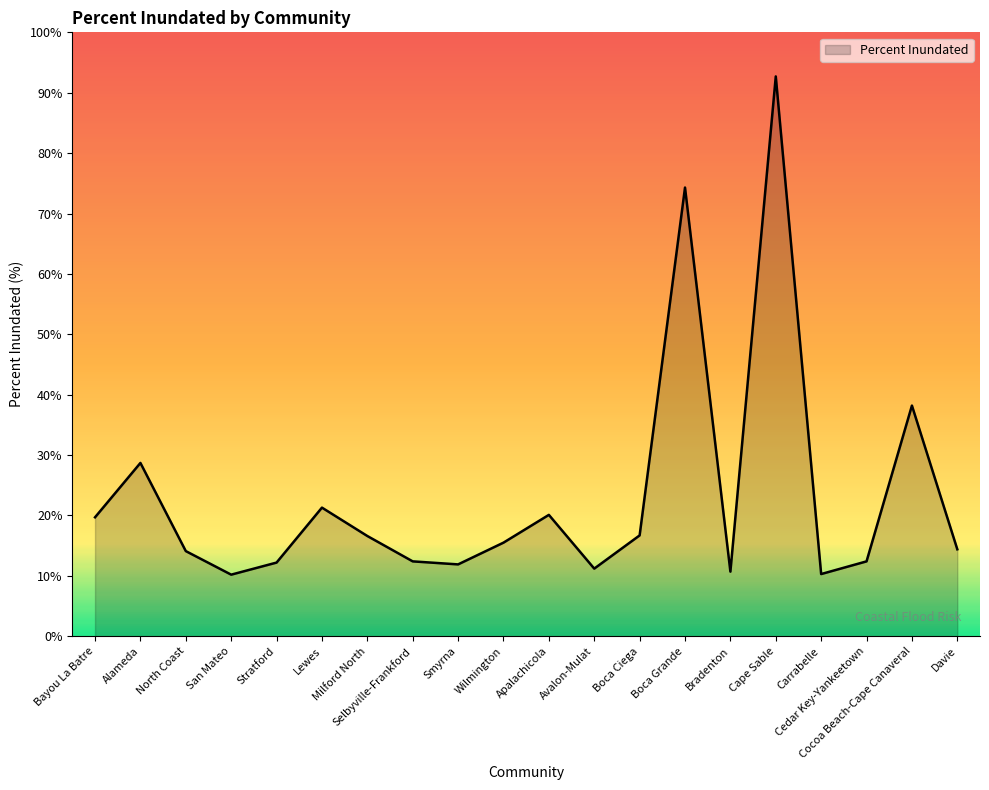

The value at San Mateo is 7.0. True or false?

False